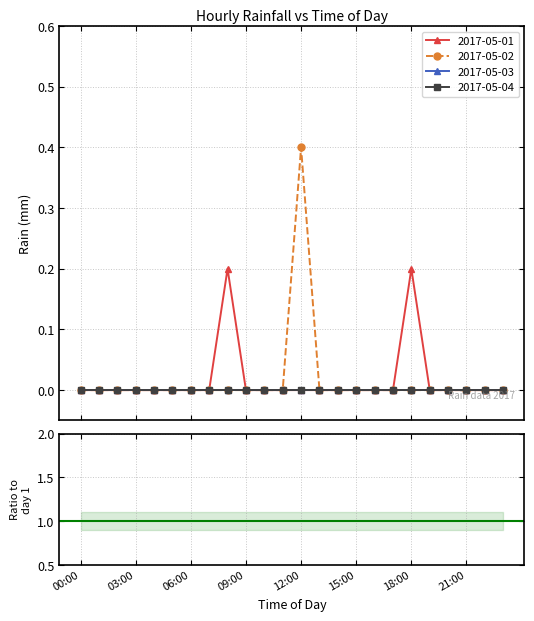

Is this an area chart (filled region under the line)?

No